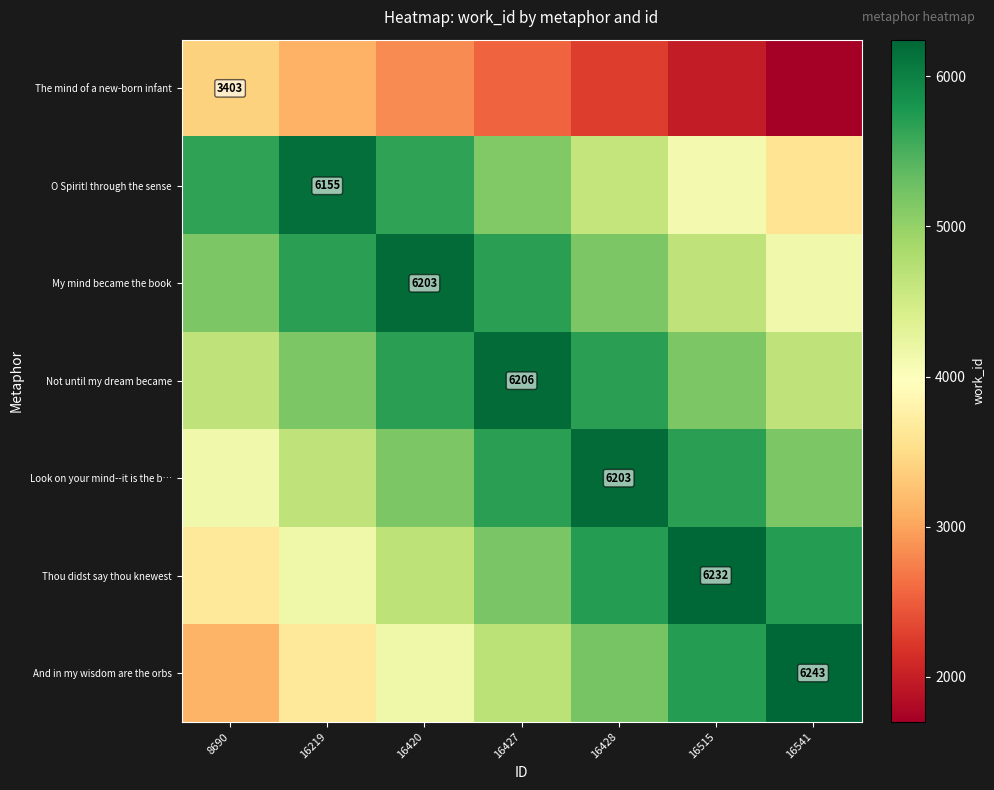

At 8690, list the series in order from smallest to largest.

And in my wisdom are the orbs, The mind of a new-born infant, Thou didst say thou knewest, Look on your mind--it is the b…, Not until my dream became, My mind became the book, O Spirit! through the sense